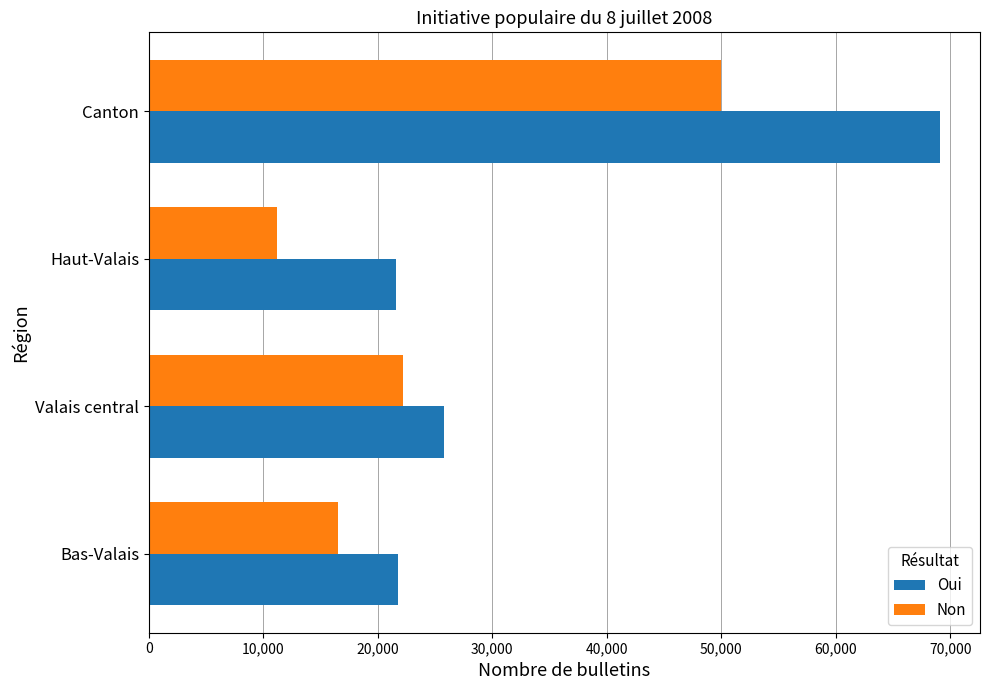

Rank the series by their average value, from highest to lowest.

Oui, Non